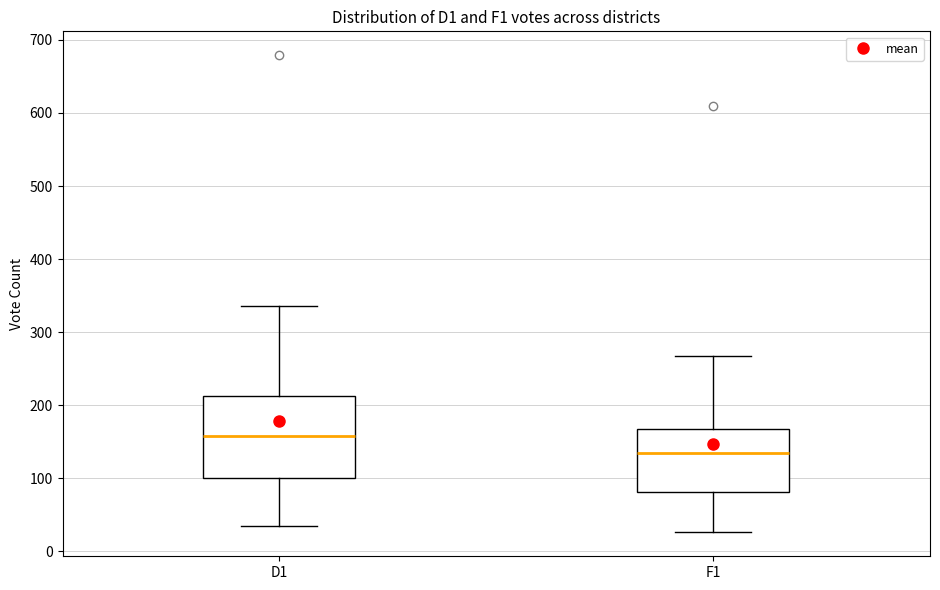

Which box is the tallest, from its lower edge to its upper edge?

D1